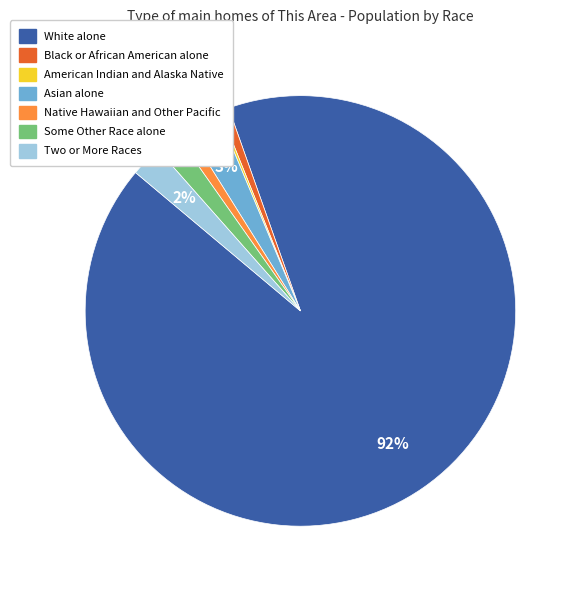

Is White alone the majority of the pie?

Yes